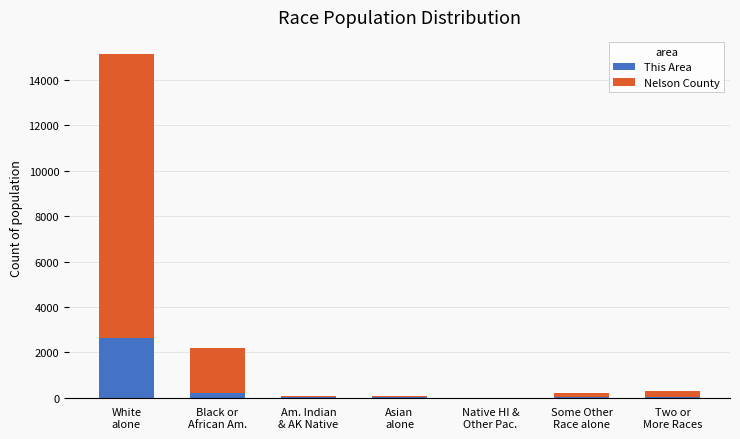

What are all the series names shown in the legend?

This Area, Nelson County